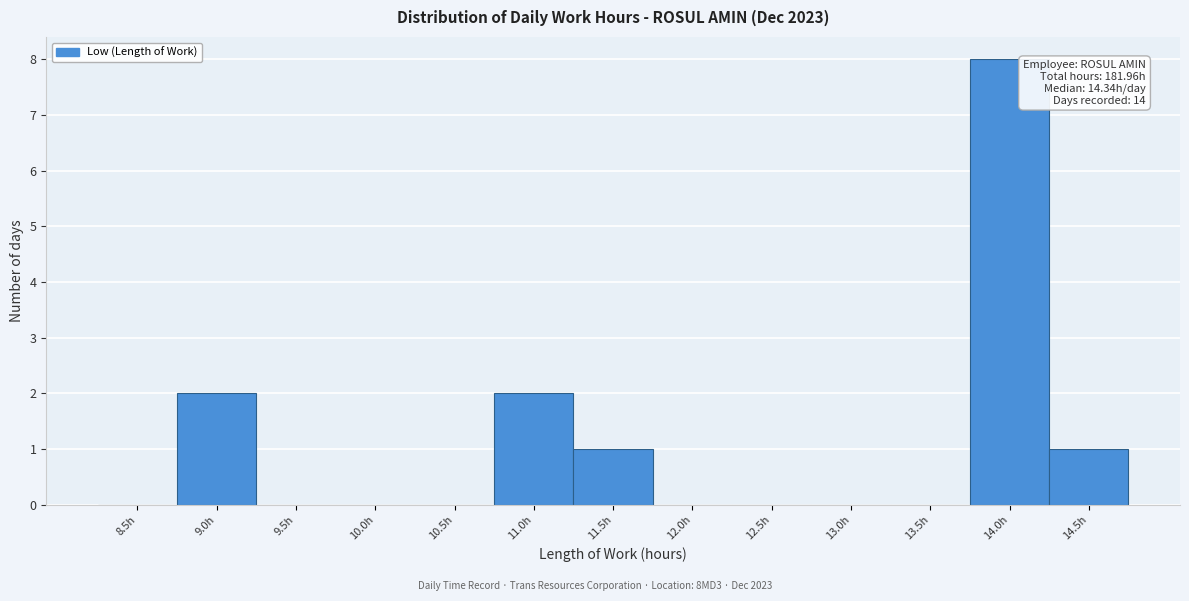

Reading left to right, list all the values displayed in this chart.

8.5h=0	9.0h=2	9.5h=0	10.0h=0	10.5h=0	11.0h=2	11.5h=1	12.0h=0	12.5h=0	13.0h=0	13.5h=0	14.0h=8	14.5h=1